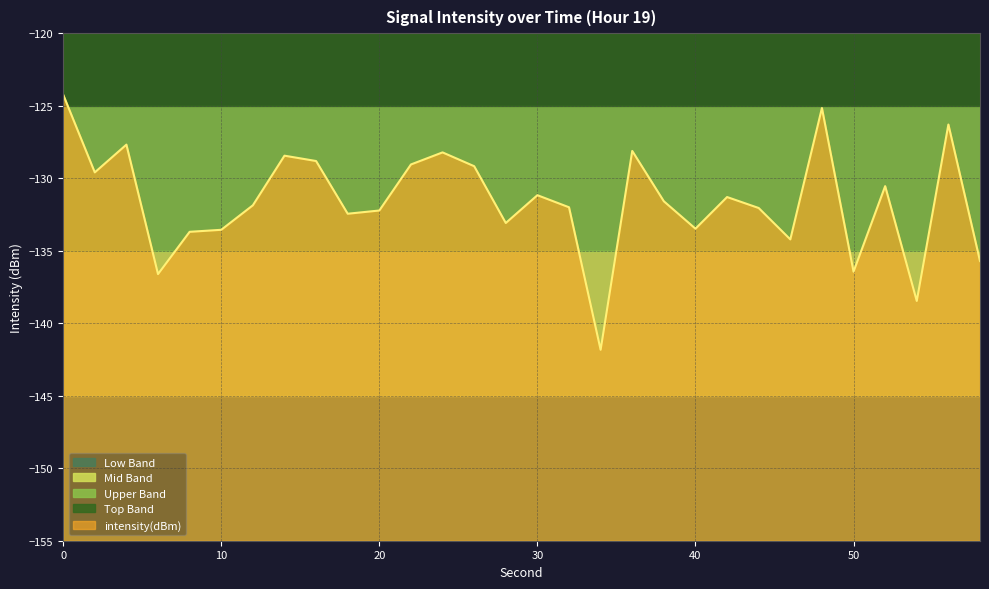

What is the minimum value for intensity(dBm)?

-141.8